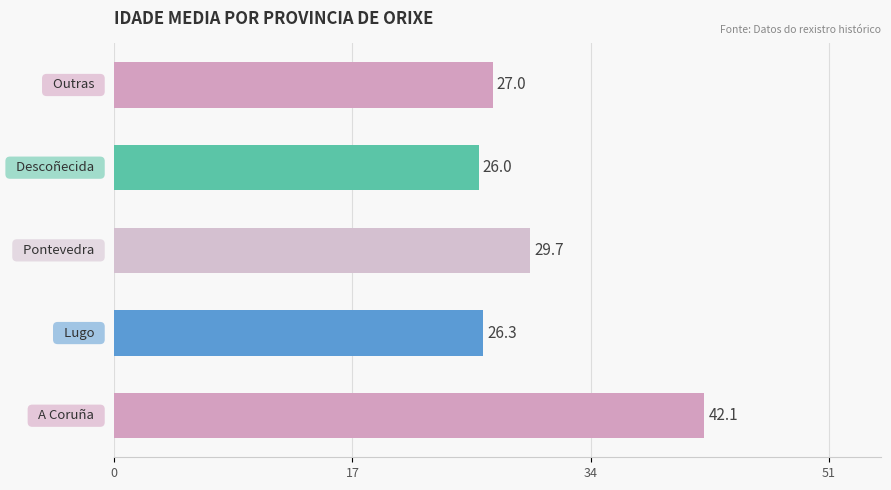

What is the minimum value shown in the chart?

26.0